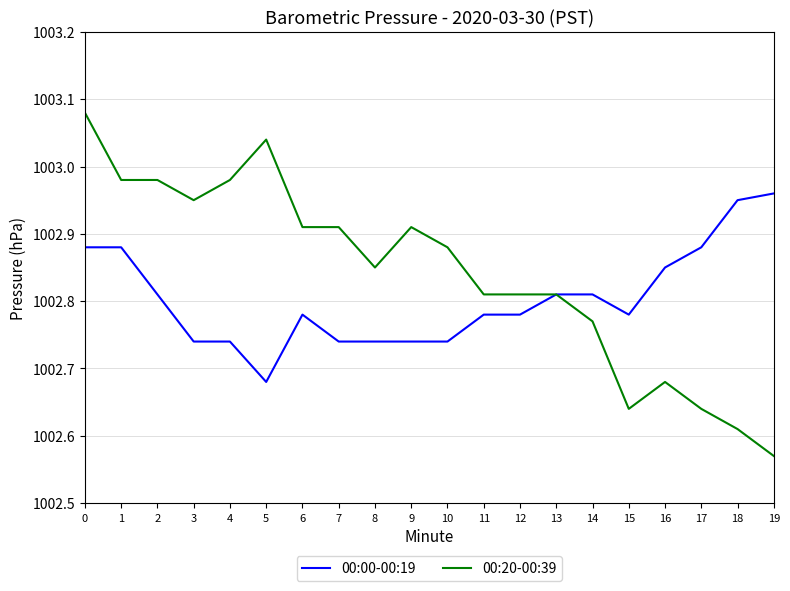

Which series has the widest spread of values?

00:20-00:39